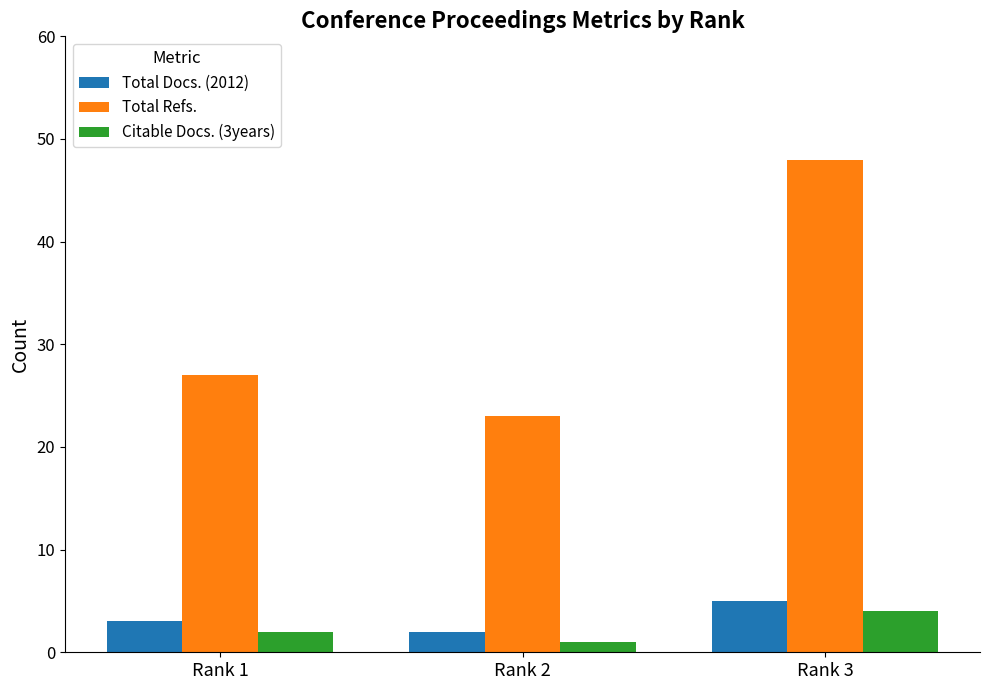

What is the difference between the Citable Docs. (3years) values at Rank 1 and Rank 2?

1